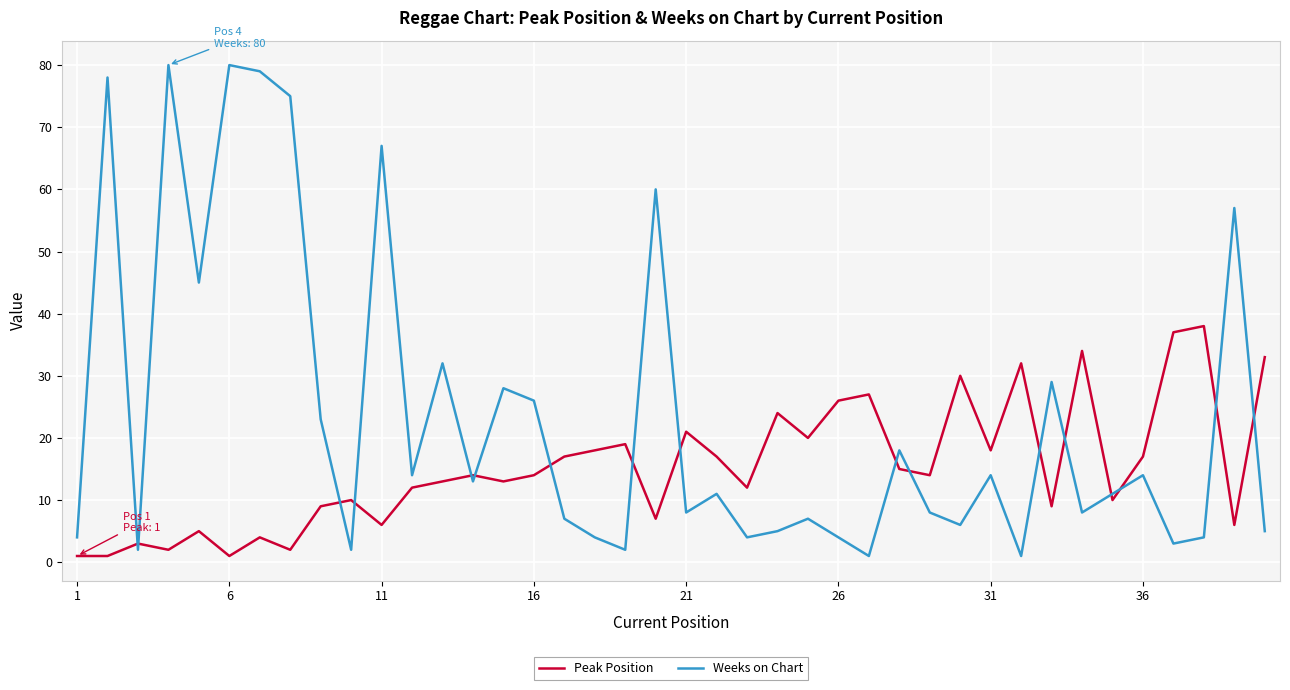

What is the difference between the maximum and minimum values in the Peak Position series?

37